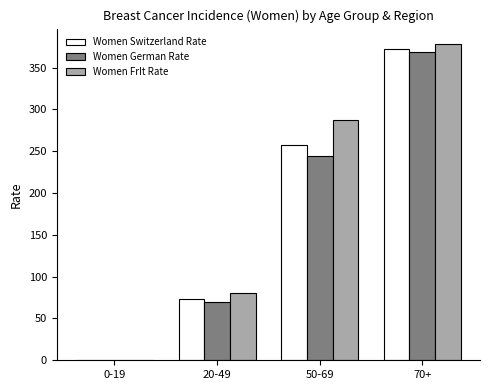

What is the difference between the Women FrIt Rate values at 0-19 and 50-69?

287.0